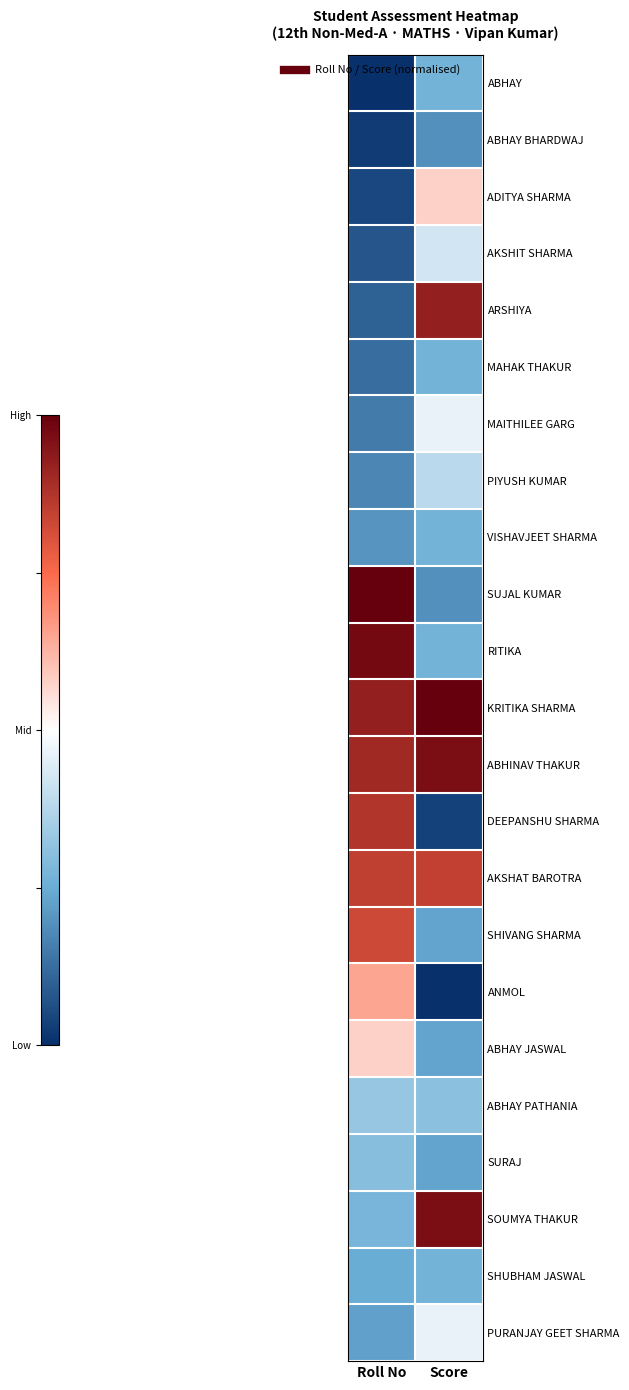

At how many categories does at least one series exceed 0?

2